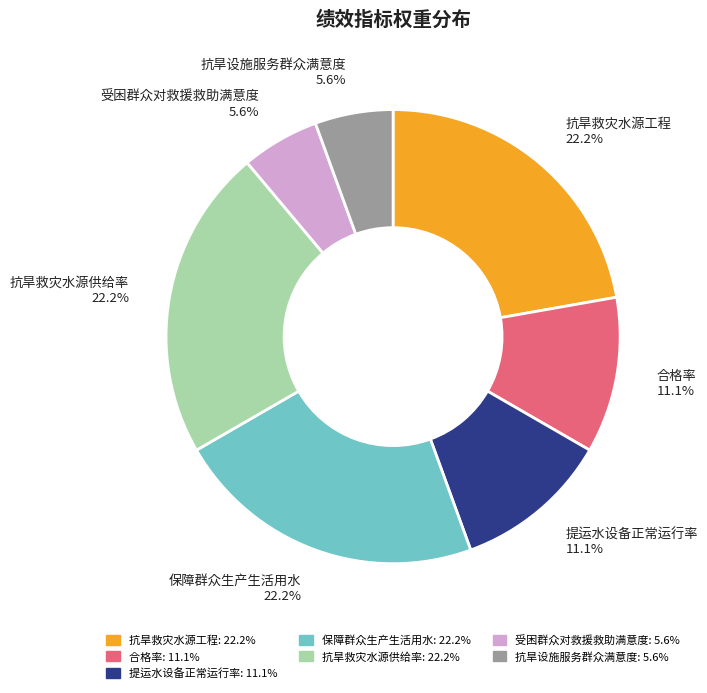

Is there any slice that represents more than half of the pie?

No